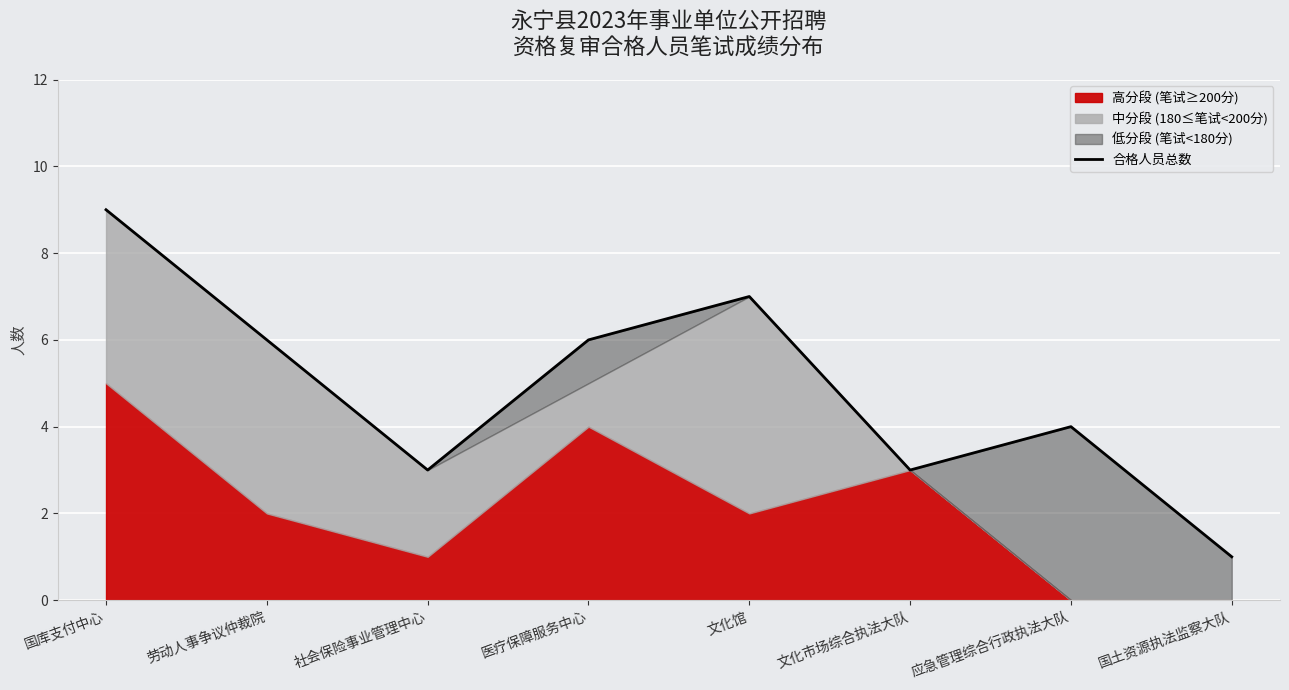

Where does the data first go above 6?

国库支付中心